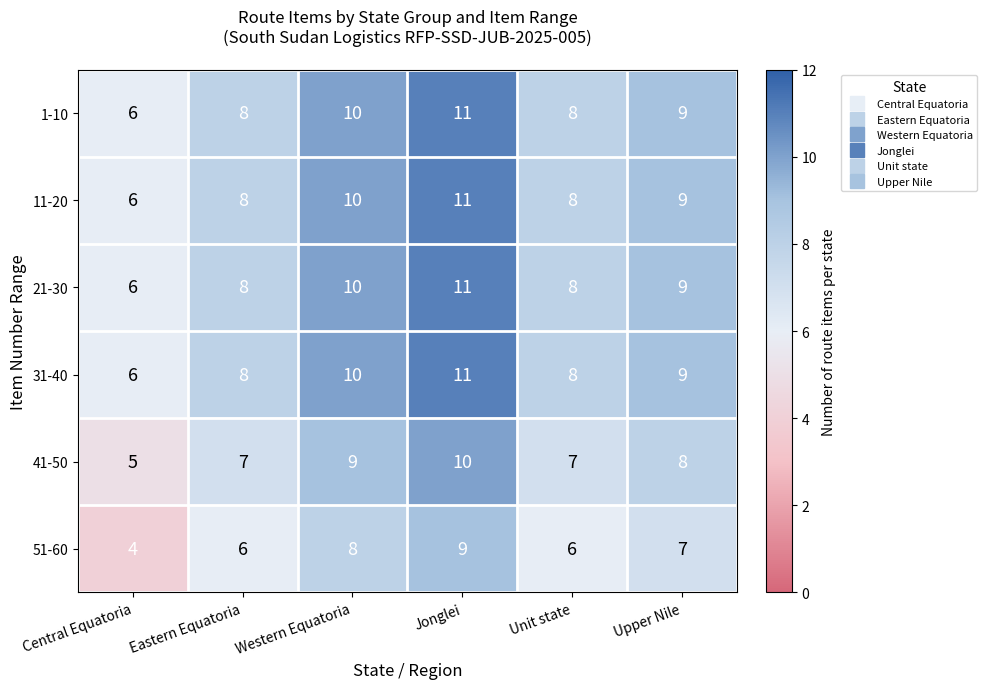

Is it true that 51-60 equals 10 at Eastern Equatoria?

False